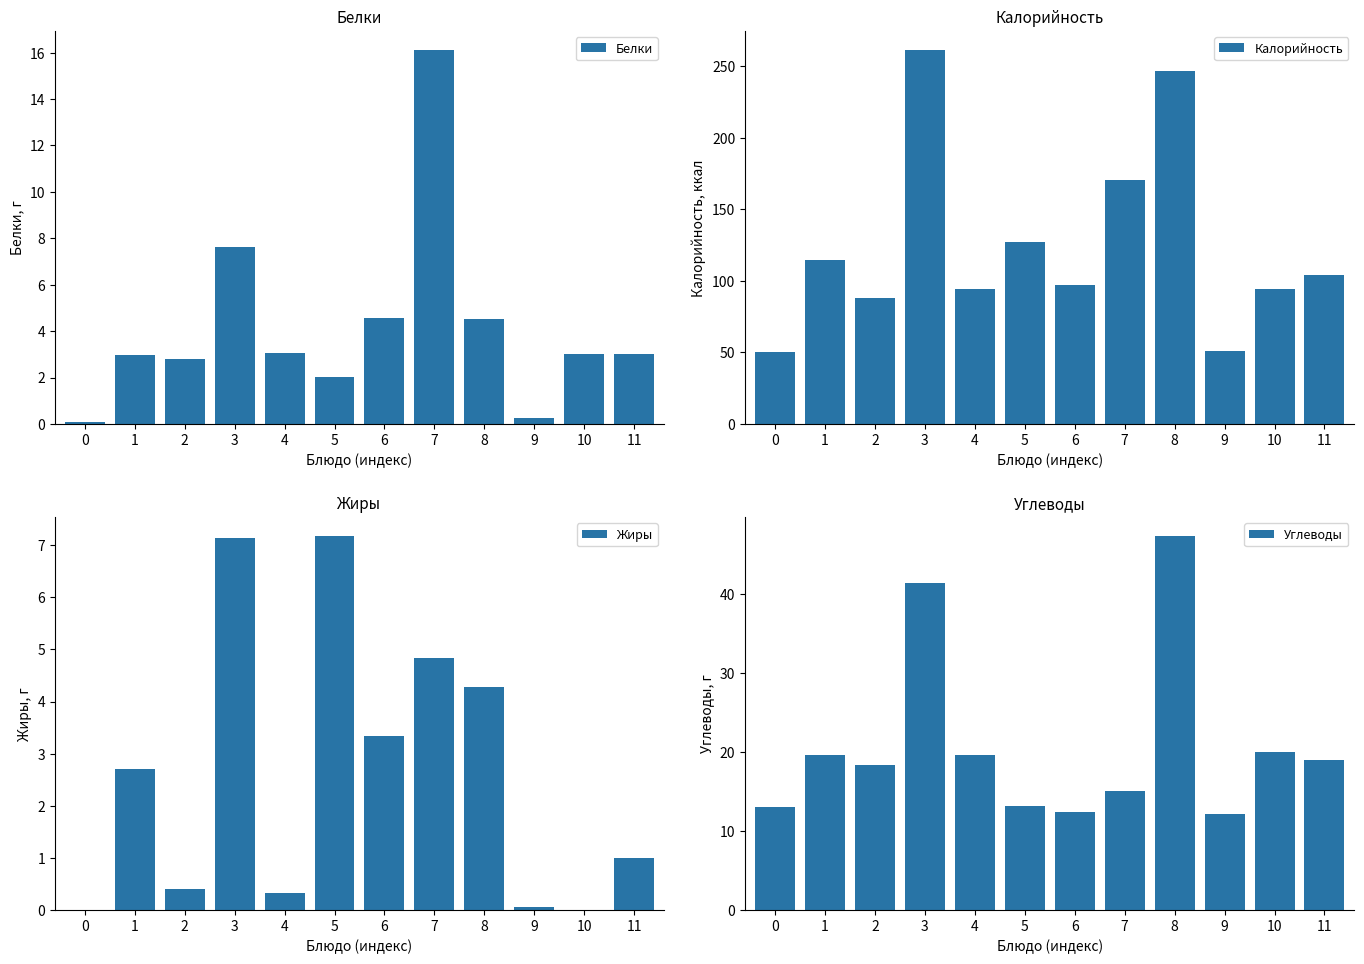

What is the value of the Белки bar at the 9th from the left?

4.5